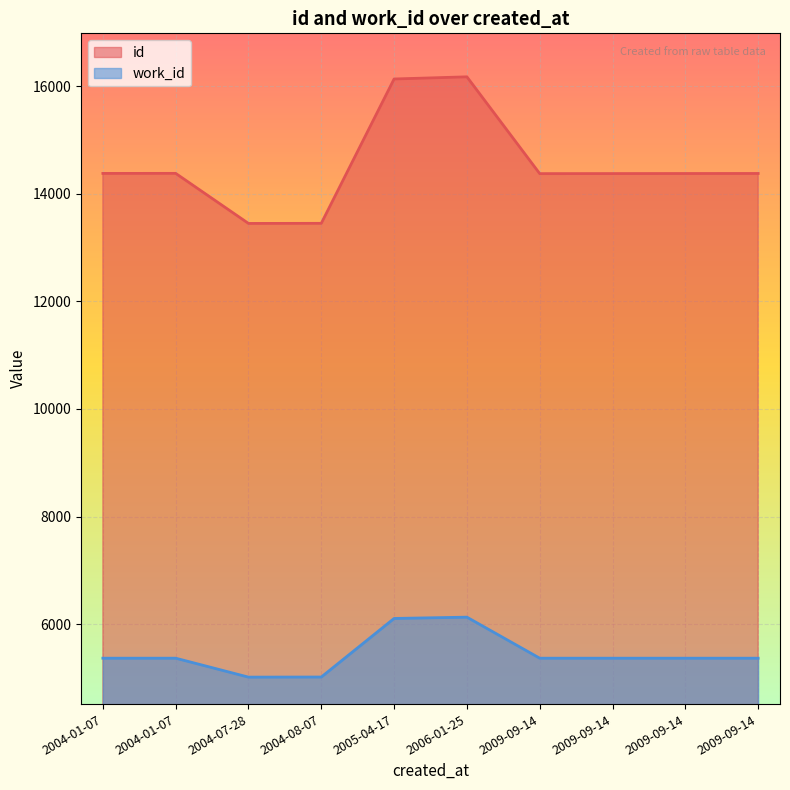

List the labels in order of id value, smallest first.

2004-07-28, 2004-08-07, 2009-09-14, 2009-09-14, 2009-09-14, 2009-09-14, 2004-01-07, 2004-01-07, 2005-04-17, 2006-01-25